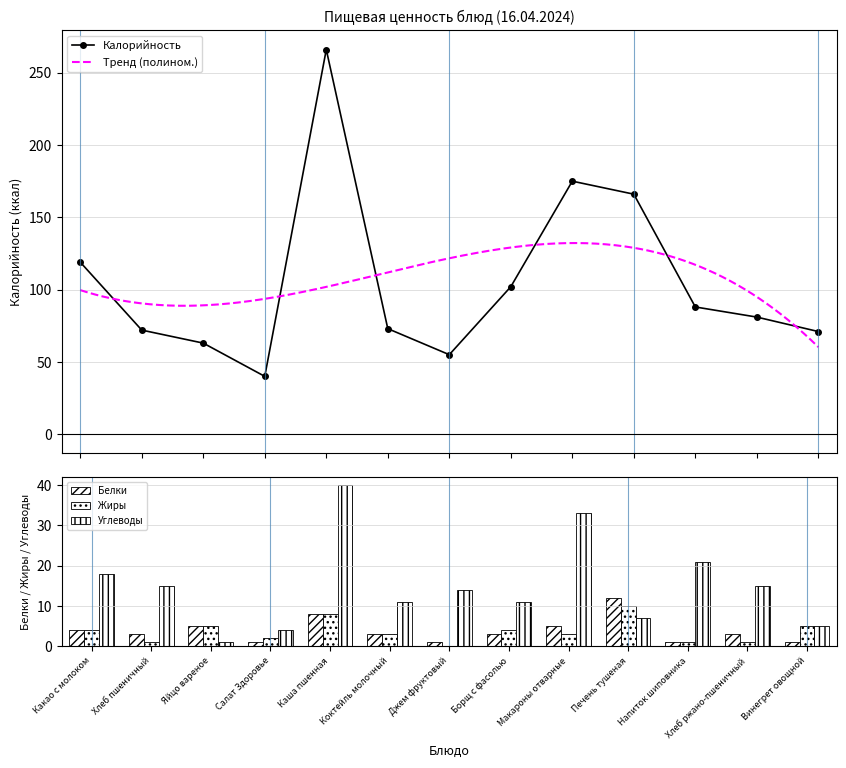

Between Хлеб пшеничный and Винегрет овощной, which is larger?

Хлеб пшеничный